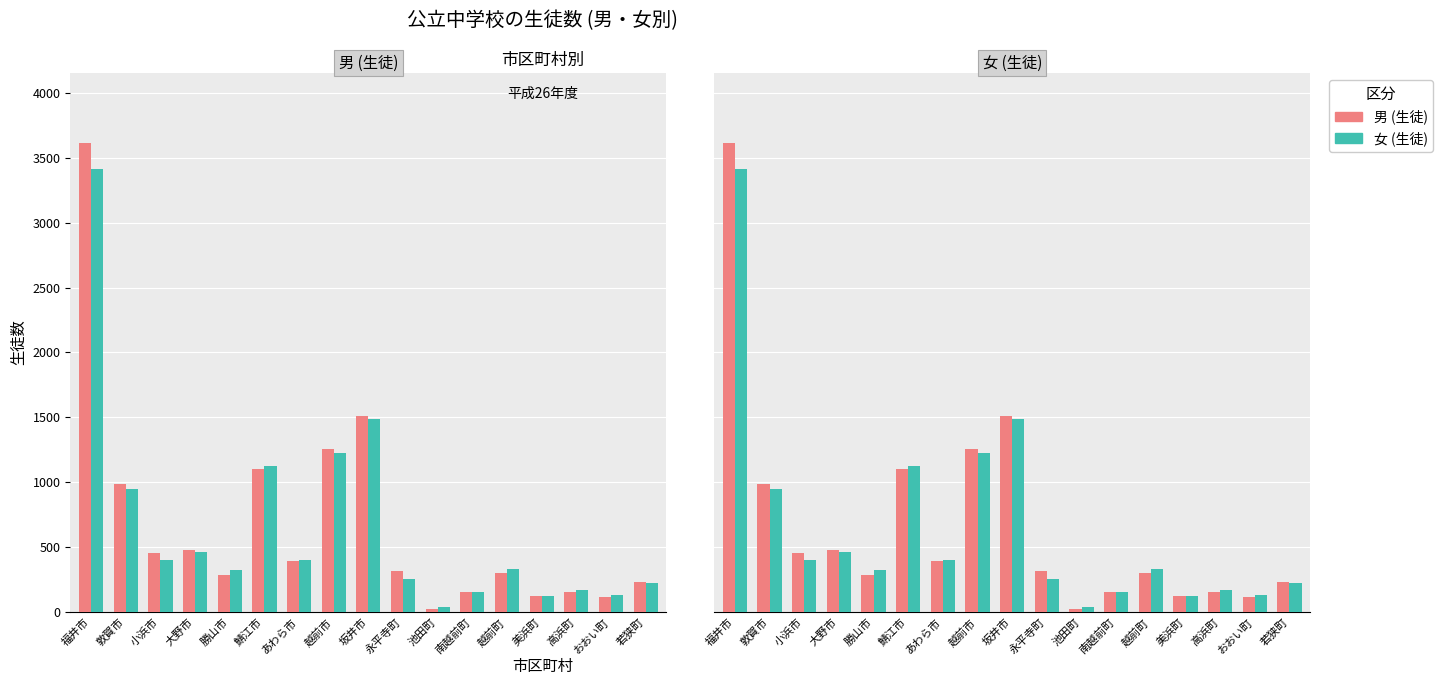

Which series has the largest total across all categories?

男 (生徒)